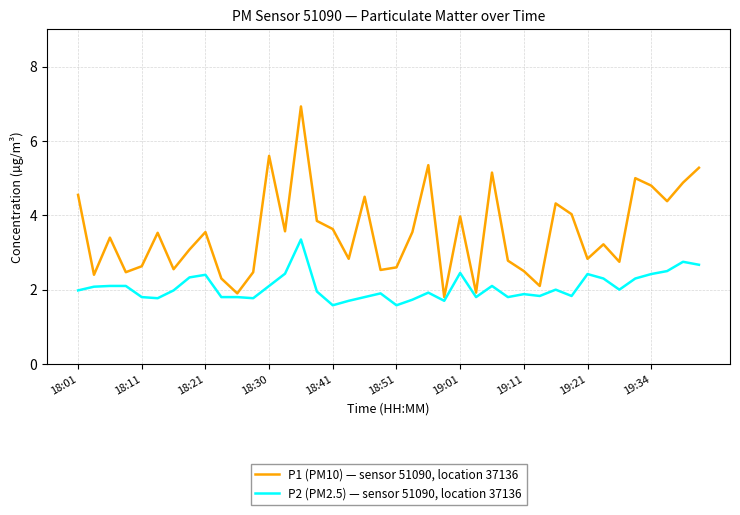

Which series has the largest total across all categories?

P1 (PM10) — sensor 51090, location 37136